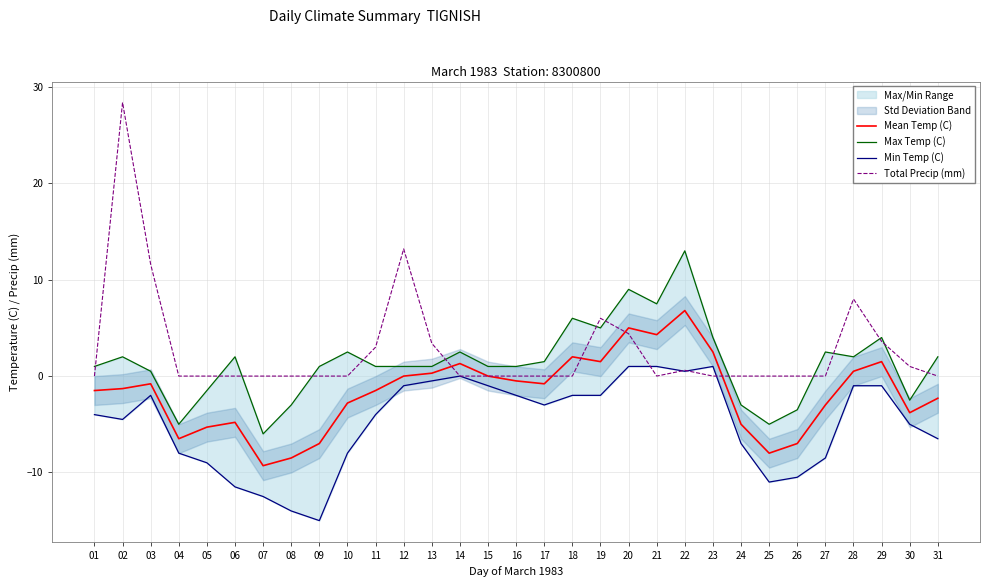

True or false: Total Precip (mm) and Max Temp (C) cross at least once.

True